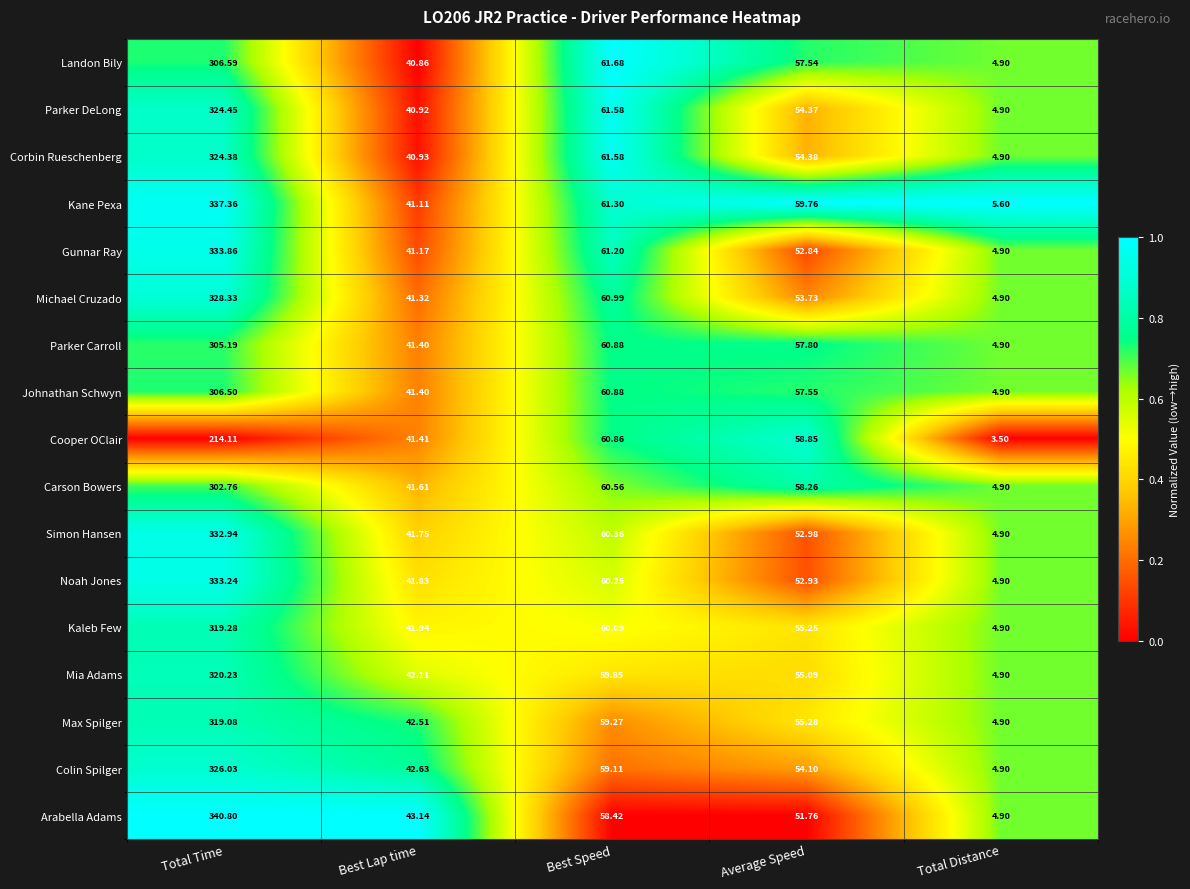

What is the total value across all series at Total Distance?

82.6